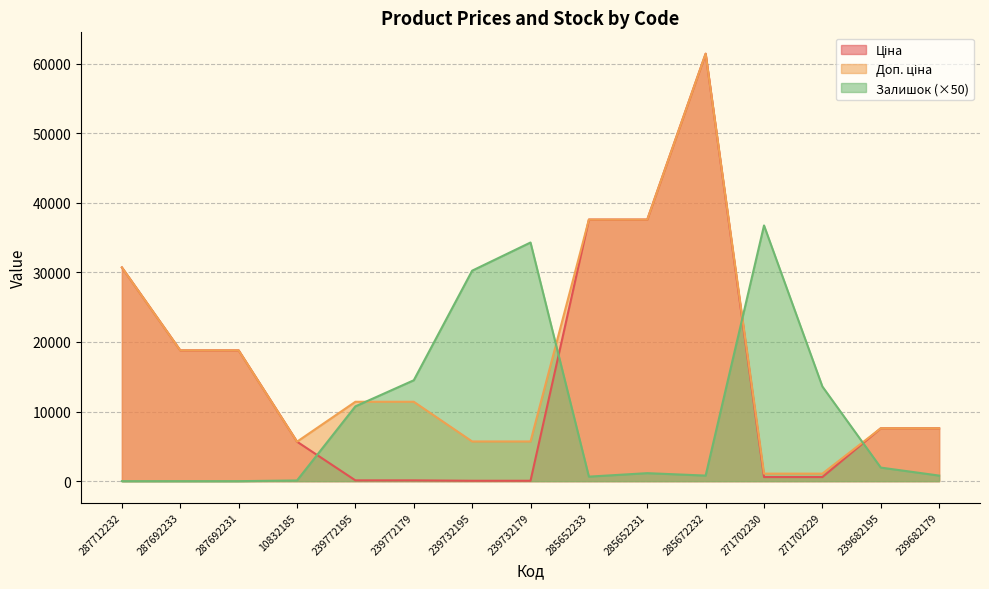

Which has a higher value, 271702229 or 10832185?

10832185